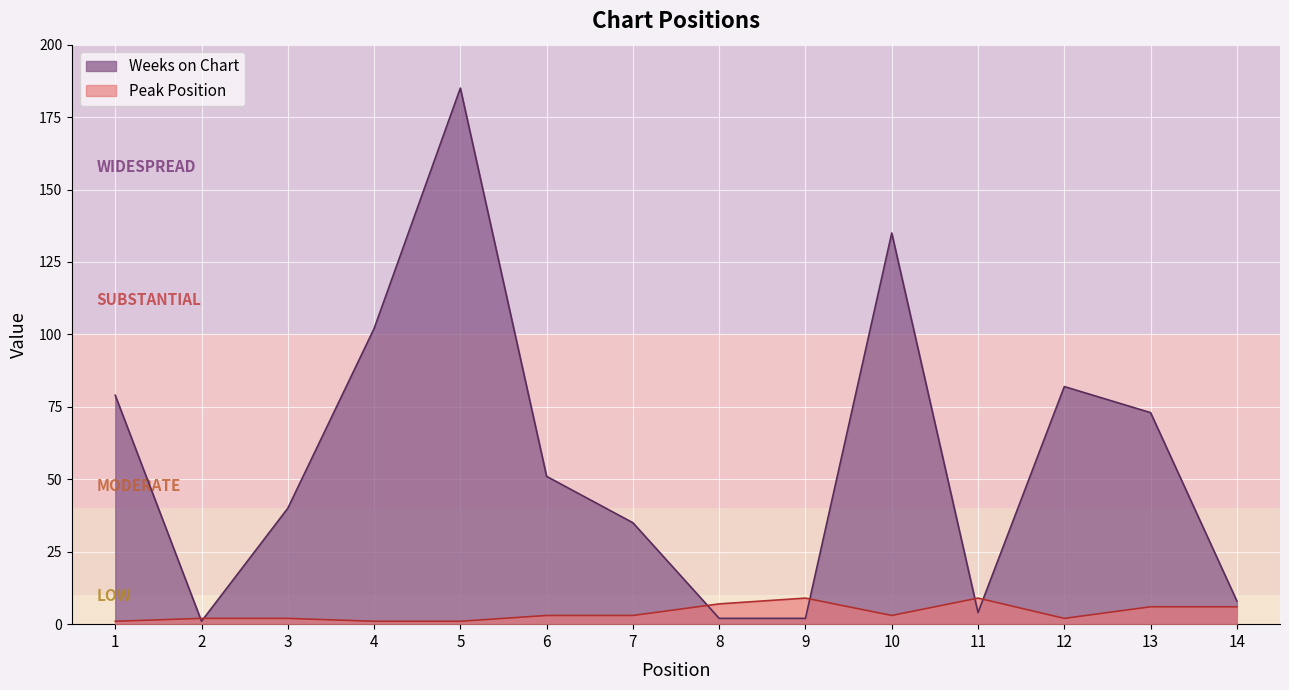

Which series has the widest spread of values?

Weeks on Chart